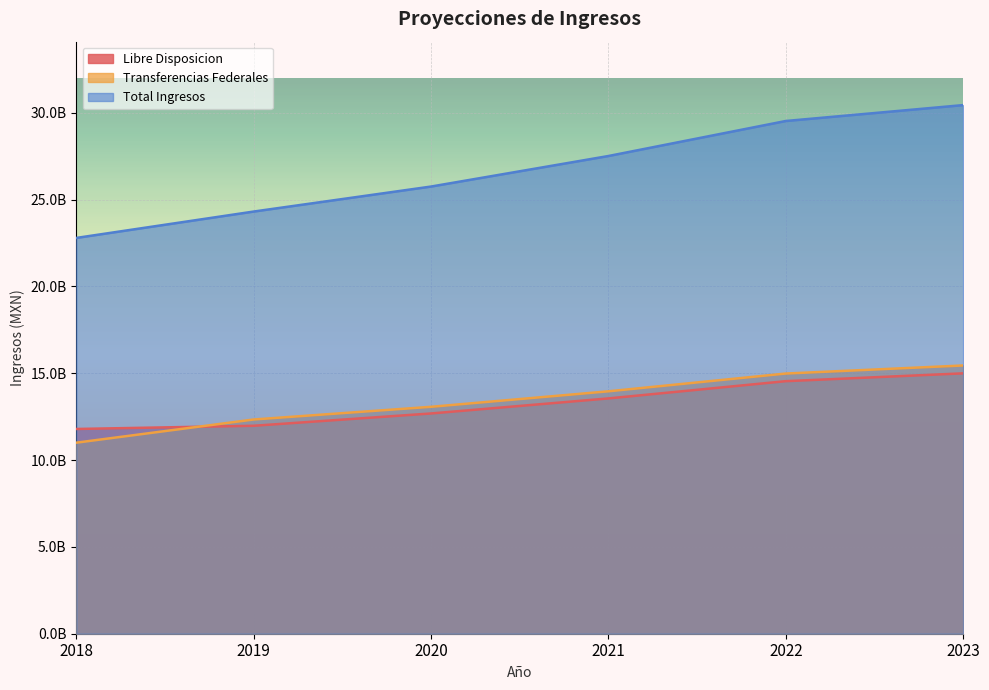

Which category has the highest value across all series?

2023